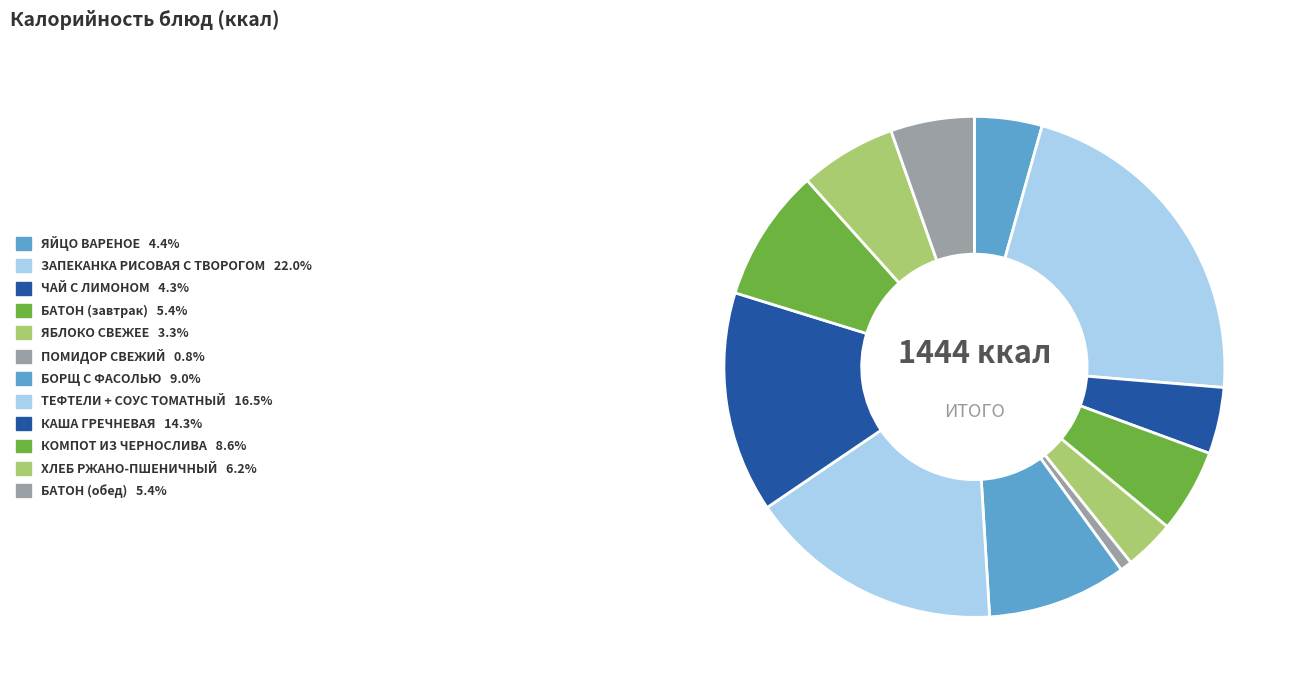

Is the sum of БОРЩ С ФАСОЛЬЮ and КАША ГРЕЧНЕВАЯ greater than half?

No